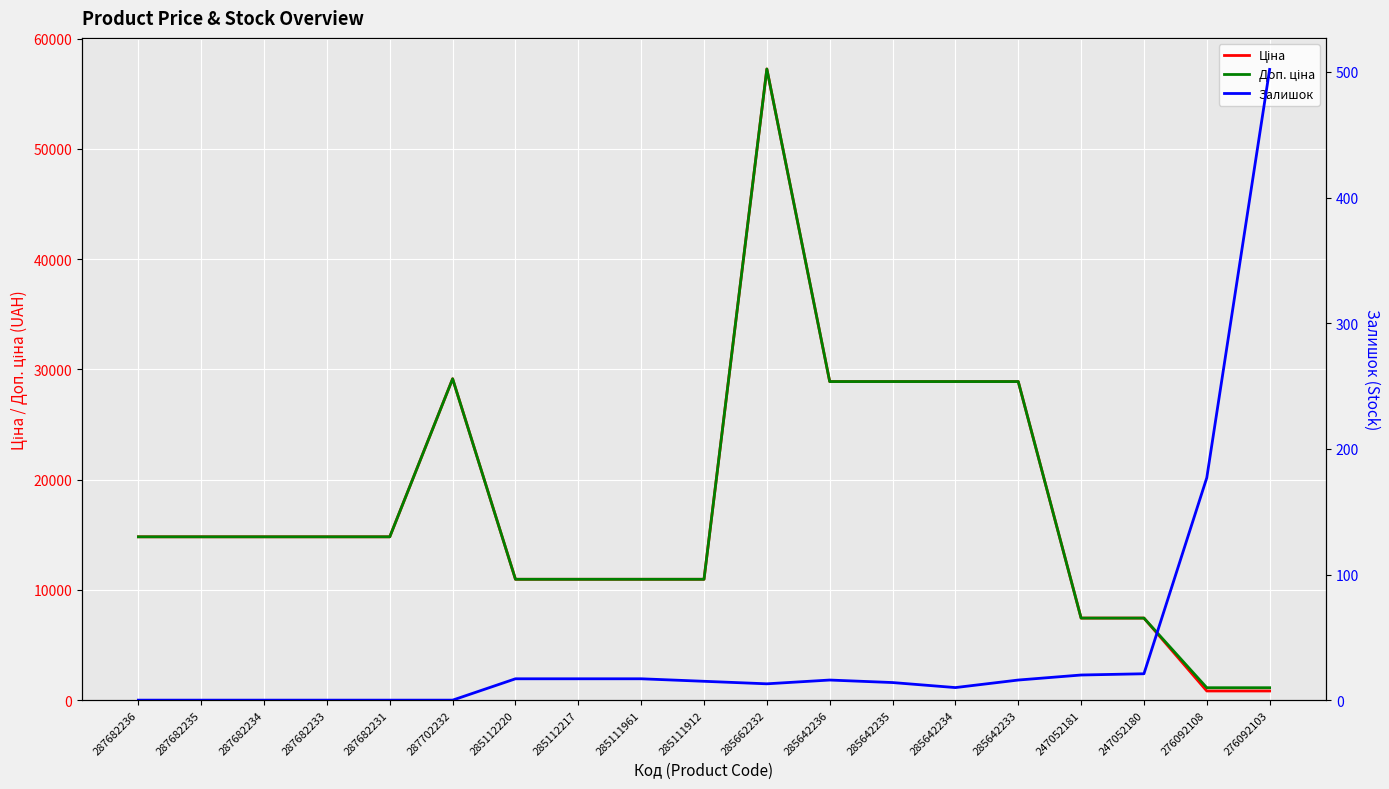

Reading left to right, extract all data points from this chart.

Ціна: 14817.6	14817.6	14817.6	14817.6	14817.6	29152.3	10964.4	10964.4	10964.4	10964.4	57258.0	28901.7	28901.7	28901.7	28901.7	7444.6	7444.6	831.5	831.5
Доп. ціна: 14817.6	14817.6	14817.6	14817.6	14817.6	29152.3	10964.4	10964.4	10964.4	10964.4	57258.0	28901.7	28901.7	28901.7	28901.7	7444.6	7444.6	1126.7	1126.7
Залишок: 0.0	0.0	0.0	0.0	0.0	0.0	17.0	17.0	17.0	15.0	13.0	16.0	14.0	10.0	16.0	20.0	21.0	177.0	502.0